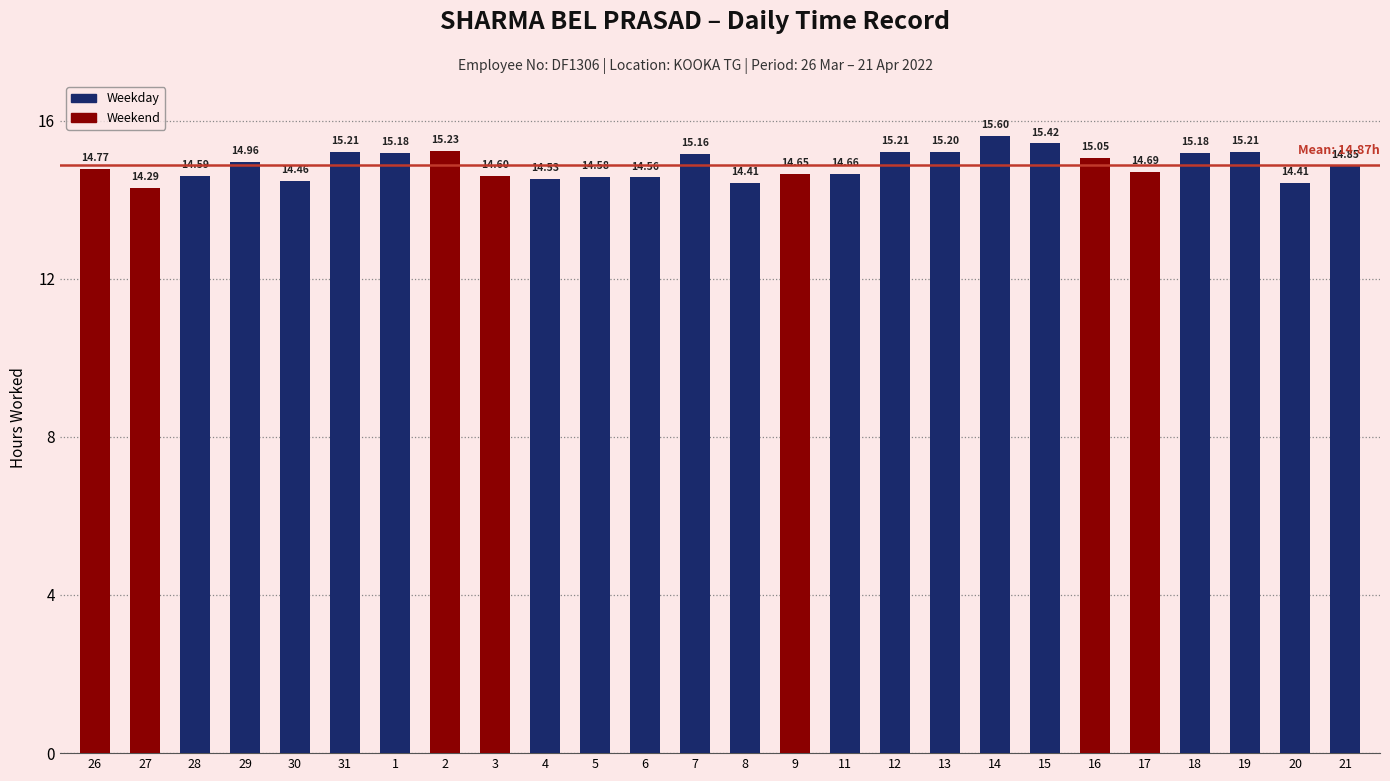

Approximately how many times larger is the value at 27 compared to 1?

0.9